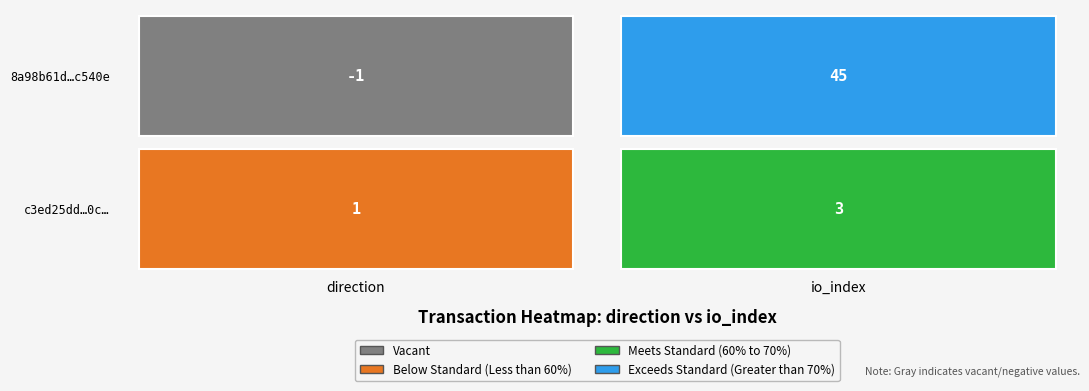

How many positive values does the 8a98b61dfb2861fc1302a2d05a0a7ef236c540e series have?

1